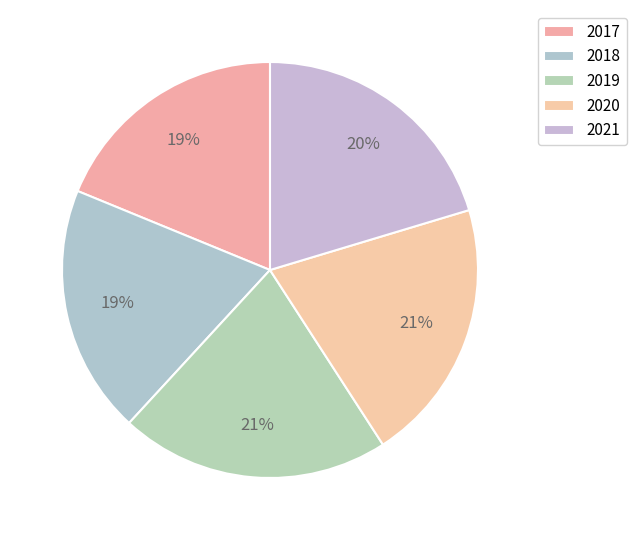

Is it true that 2020 is 30% of the pie?

False